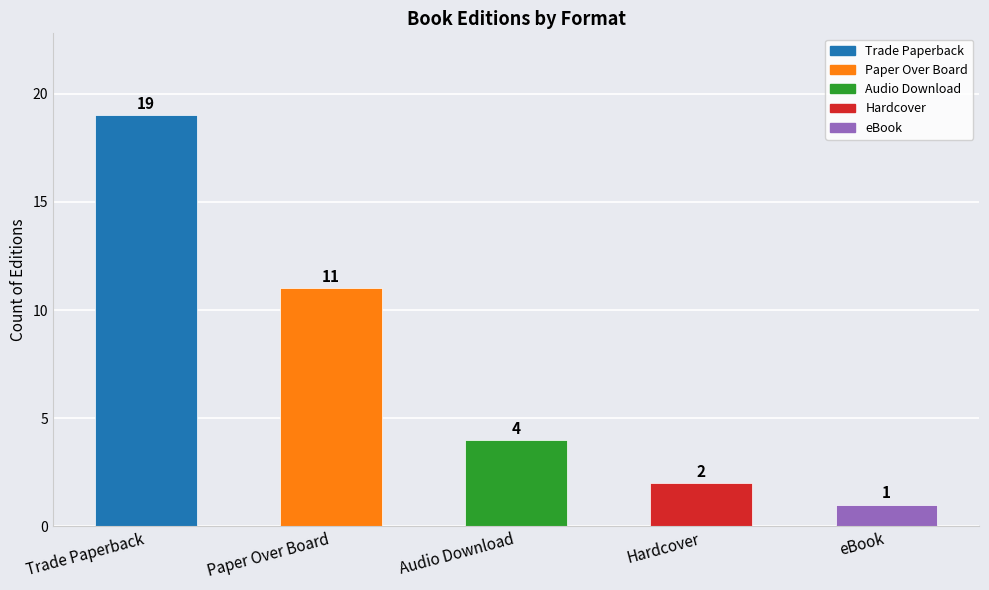

What is the difference between the second highest and minimum values?

10